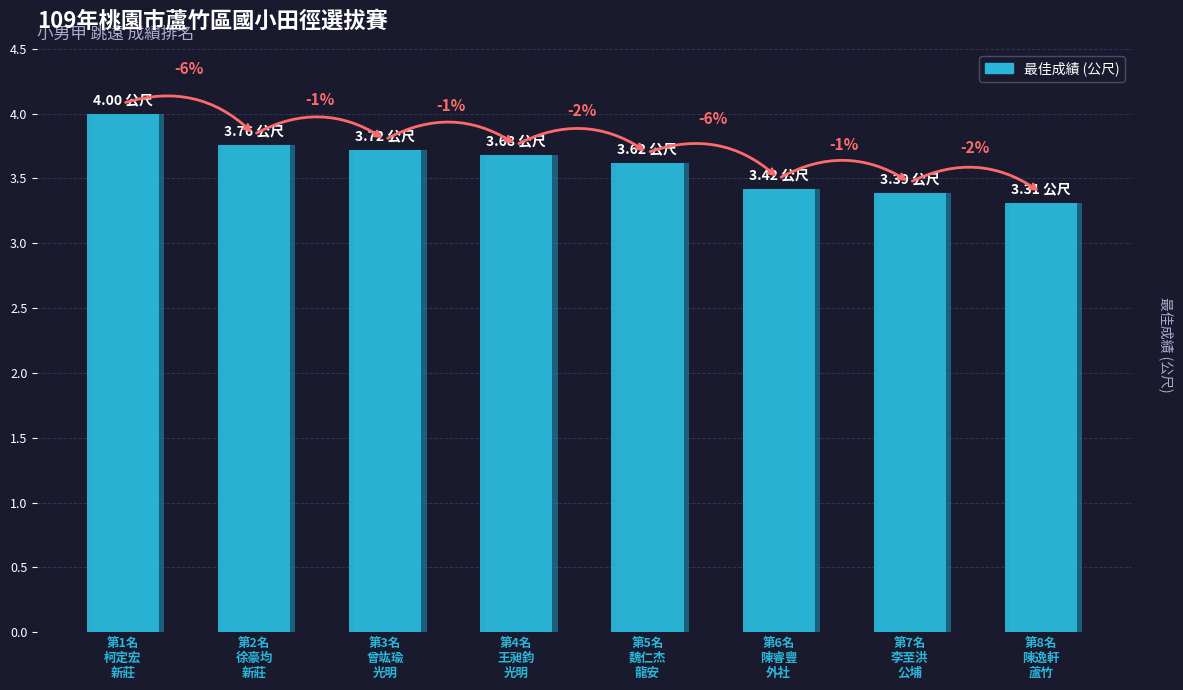

Reading left to right, extract all data points from this chart.

4.0	3.8	3.7	3.7	3.6	3.4	3.4	3.3